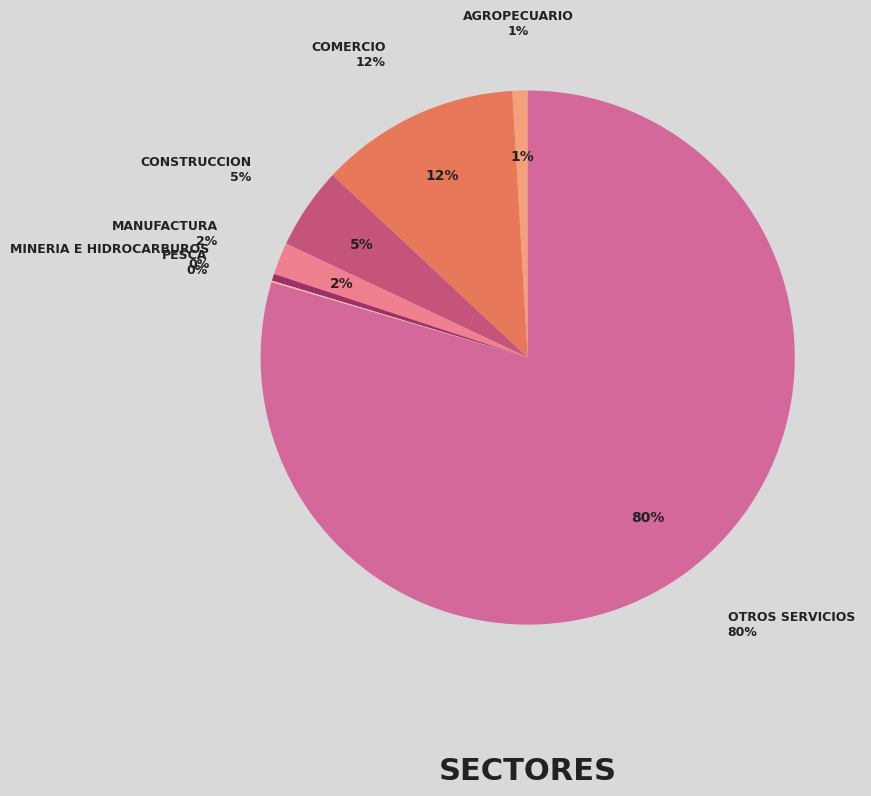

Is there any slice that represents more than half of the pie?

Yes